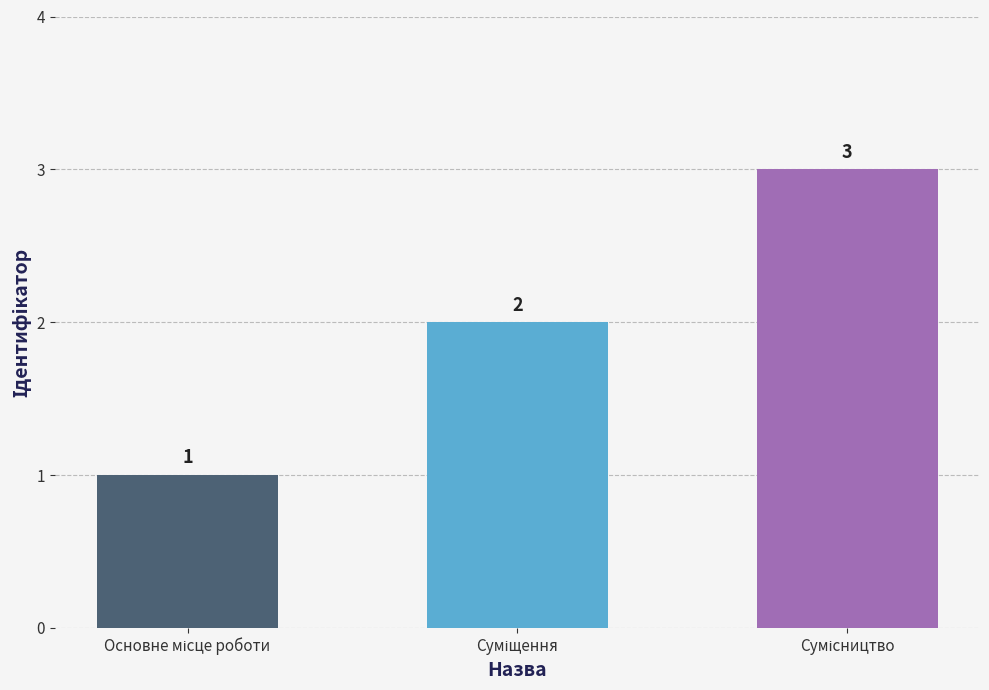

What is the minimum value shown in the chart?

1